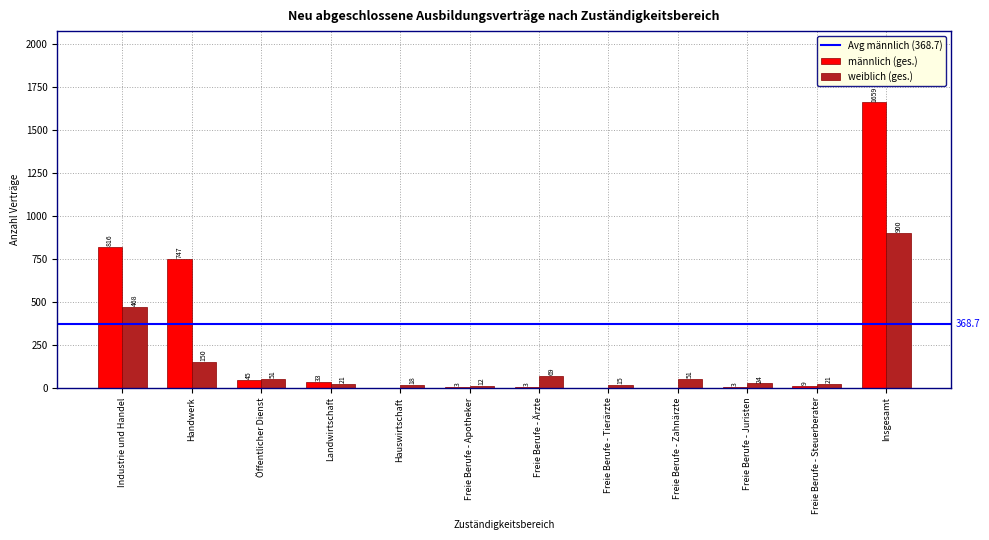

Where is weiblich (ges.) nearest to the value 456?

Industrie und Handel